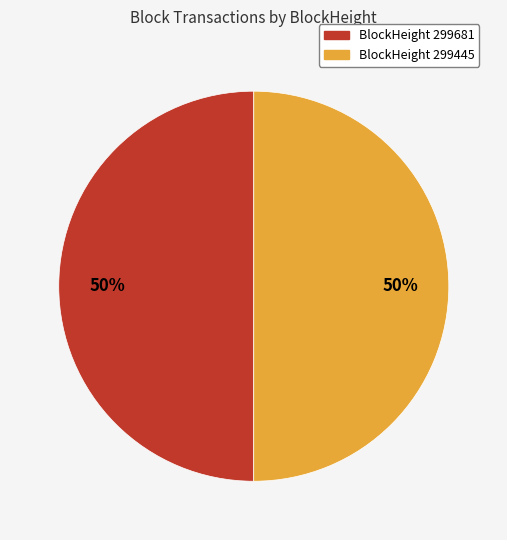

Is the sum of BlockHeight 299445 and BlockHeight 299681 greater than half?

Yes